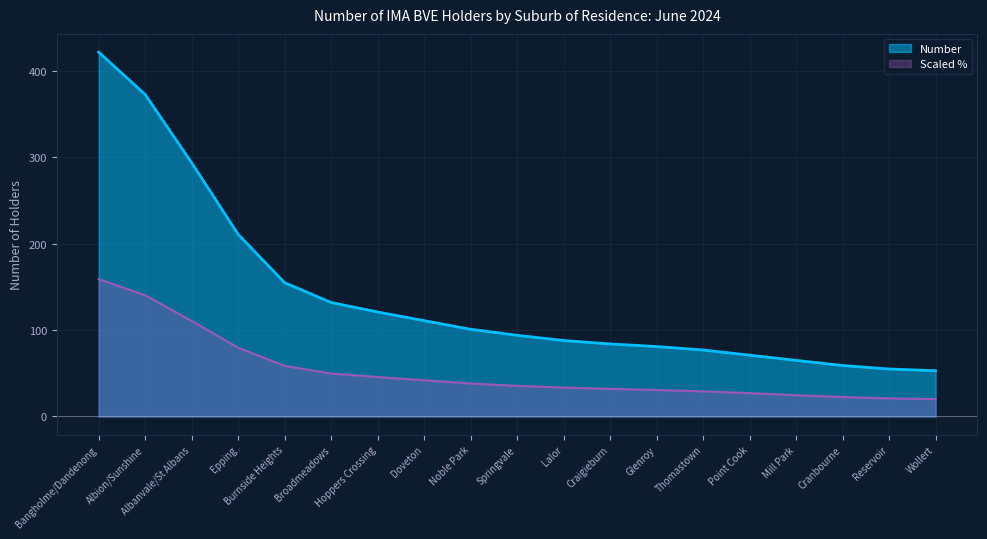

What is the difference between the maximum and second lowest values?

138.1